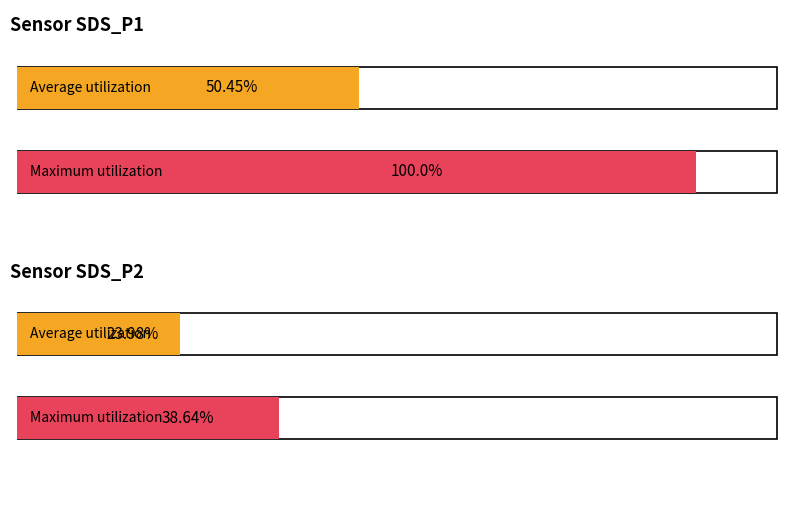

Rank the series by their maximum value, from lowest to highest.

Average utilization, Maximum utilization